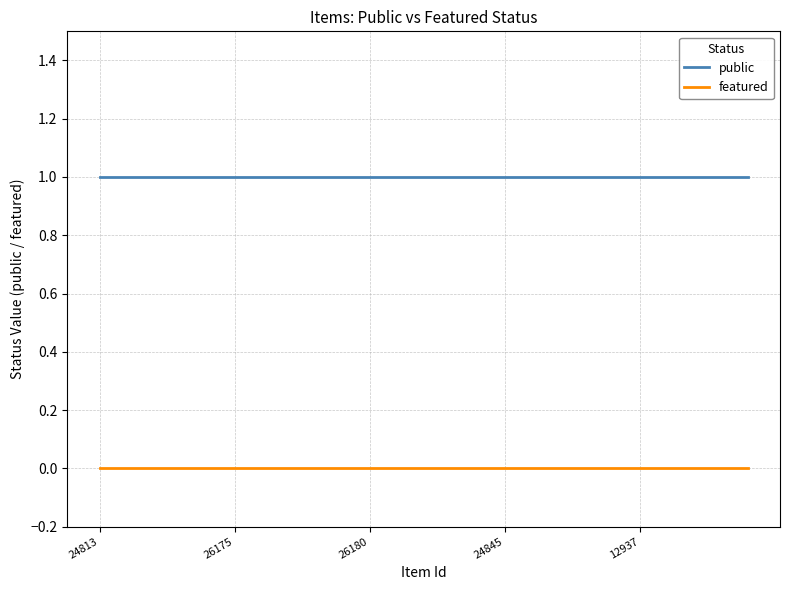

True or false: public and featured intersect in this chart.

False